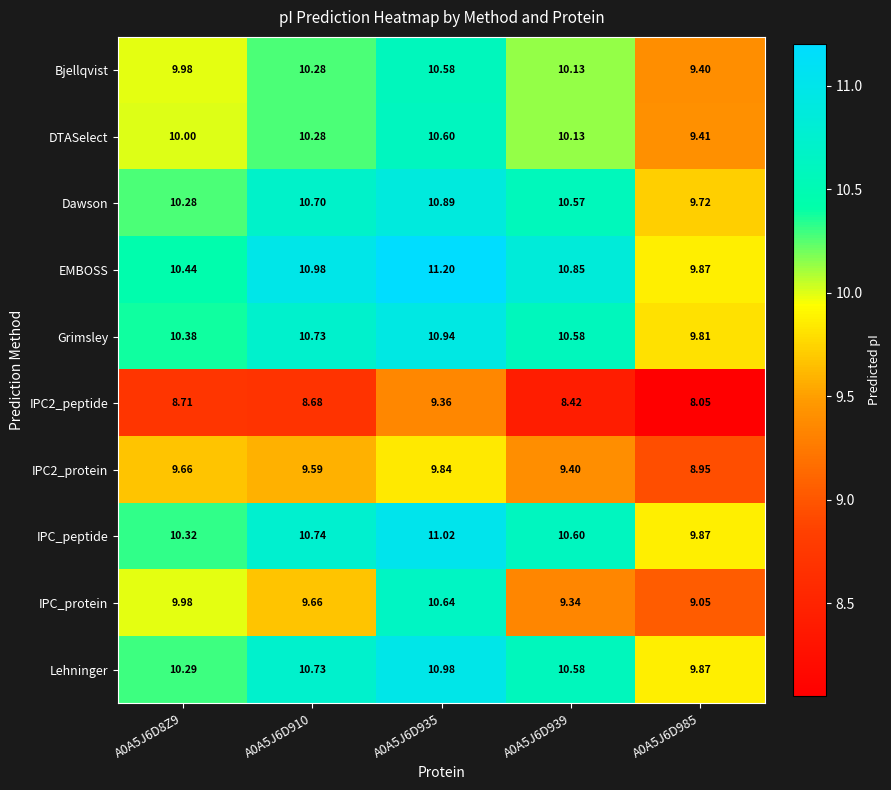

Rank the series by their maximum value, from lowest to highest.

IPC2_peptide, IPC2_protein, Bjellqvist, DTASelect, IPC_protein, Dawson, Grimsley, Lehninger, IPC_peptide, EMBOSS